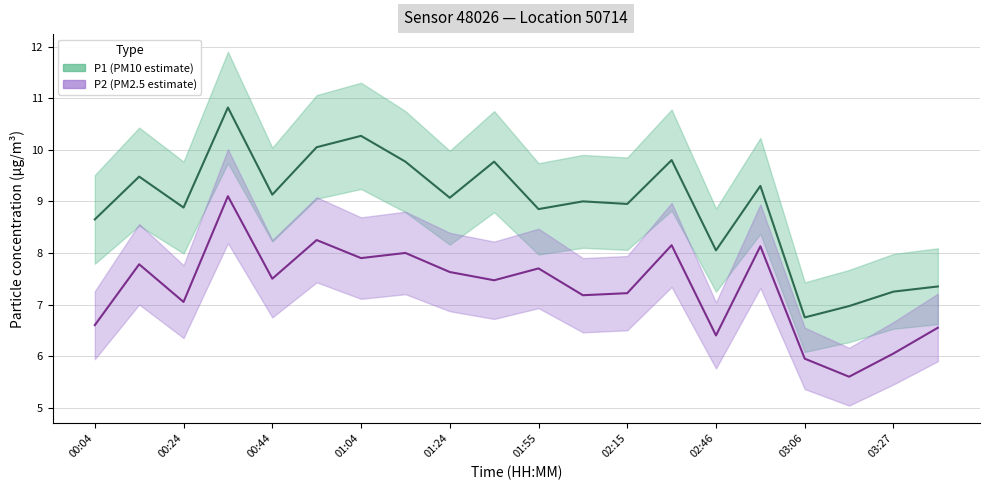

Reading right to left, what are all the values shown in this chart?

P1 (PM10 estimate): 7.3	7.2	7.0	6.8	9.3	8.1	9.8	8.9	9.0	8.8	9.8	9.1	9.8	10.3	10.1	9.1	10.8	8.9	9.5	8.7
P2 (PM2.5 estimate): 6.5	6.0	5.6	6.0	8.1	6.4	8.2	7.2	7.2	7.7	7.5	7.6	8.0	7.9	8.2	7.5	9.1	7.0	7.8	6.6